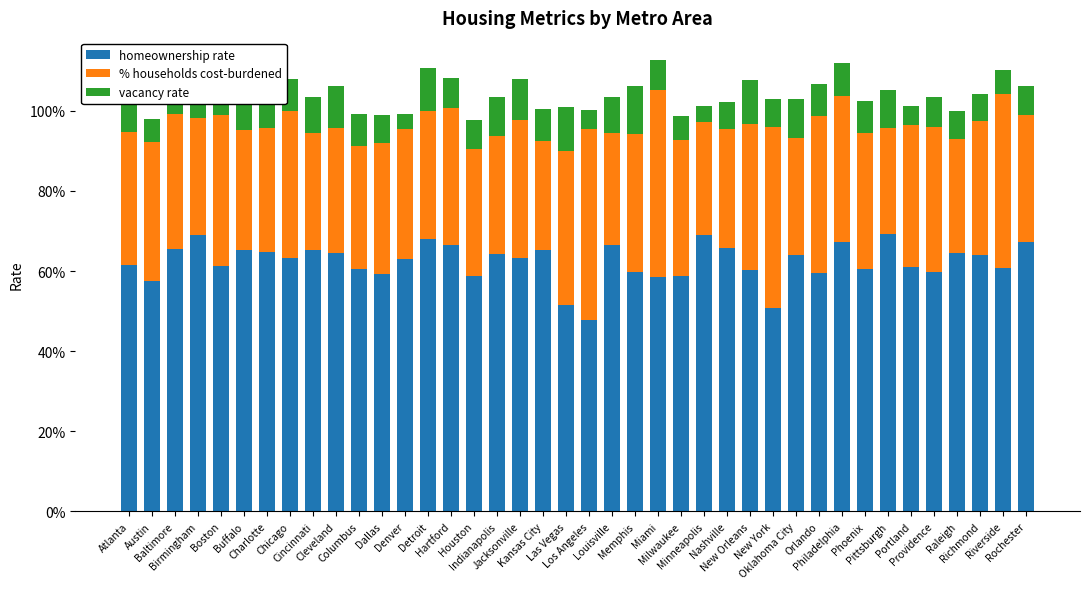

What are all the series names shown in the legend?

homeownership rate, % households cost-burdened, vacancy rate